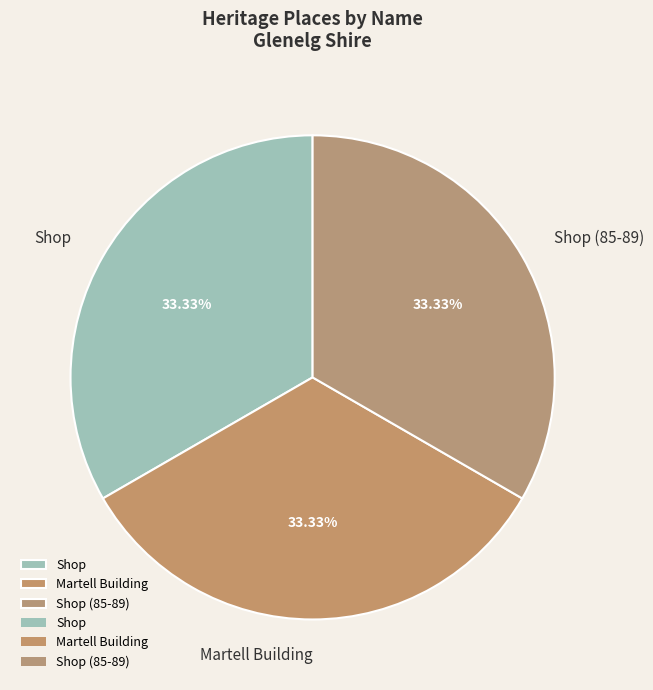

Is there a majority slice in this chart?

No